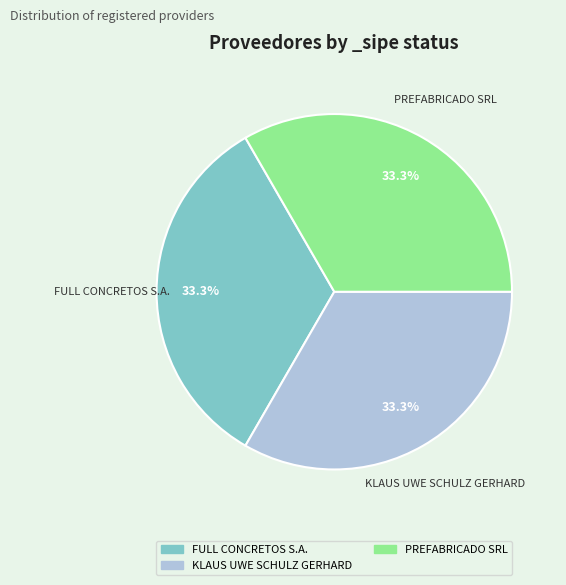

Is there a majority slice in this chart?

No